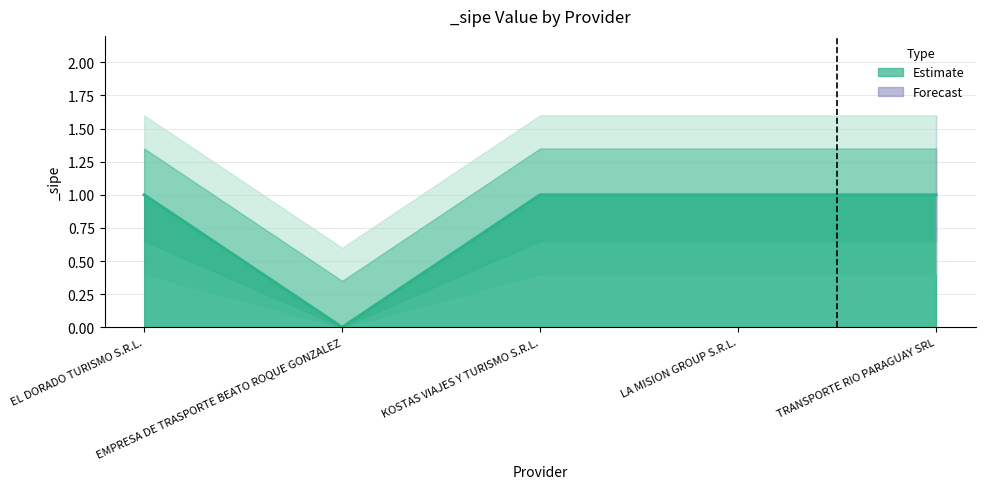

Which has a higher value, LA MISION GROUP S.R.L. or KOSTAS VIAJES Y TURISMO S.R.L.?

LA MISION GROUP S.R.L.